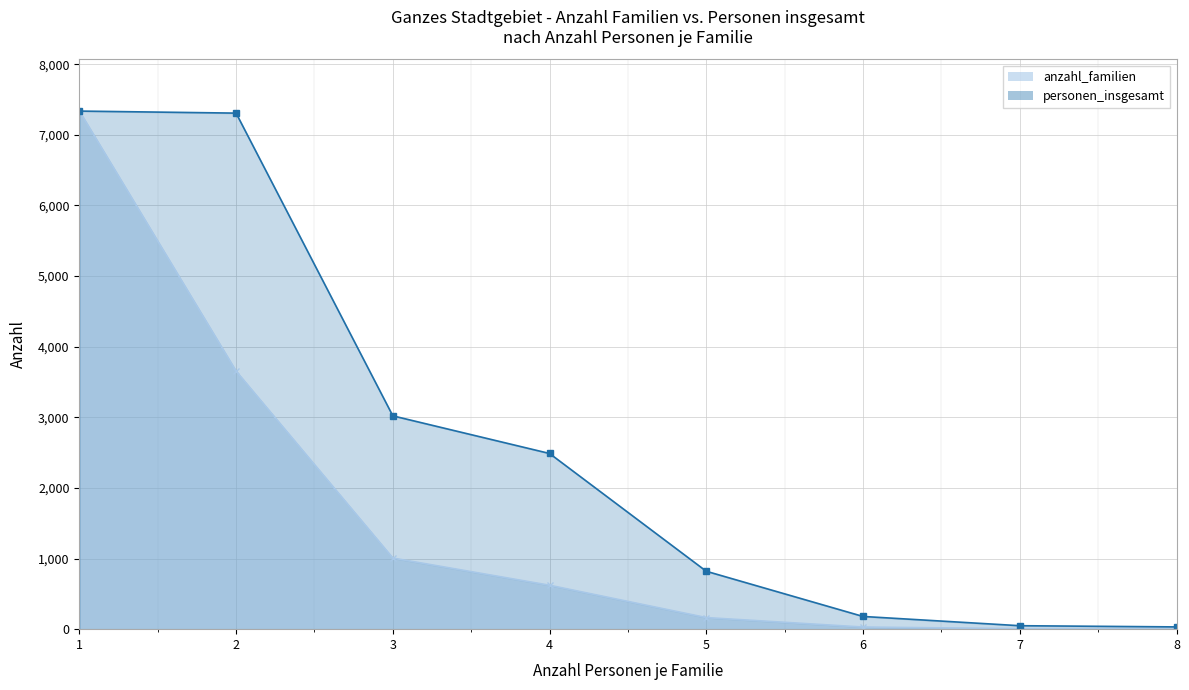

True or false: personen_insgesamt and anzahl_familien intersect in this chart.

False